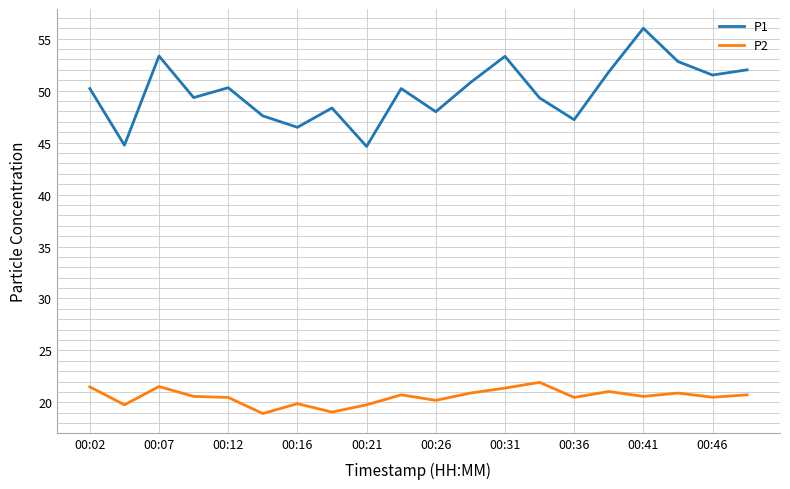

Which series has the largest total across all categories?

P1